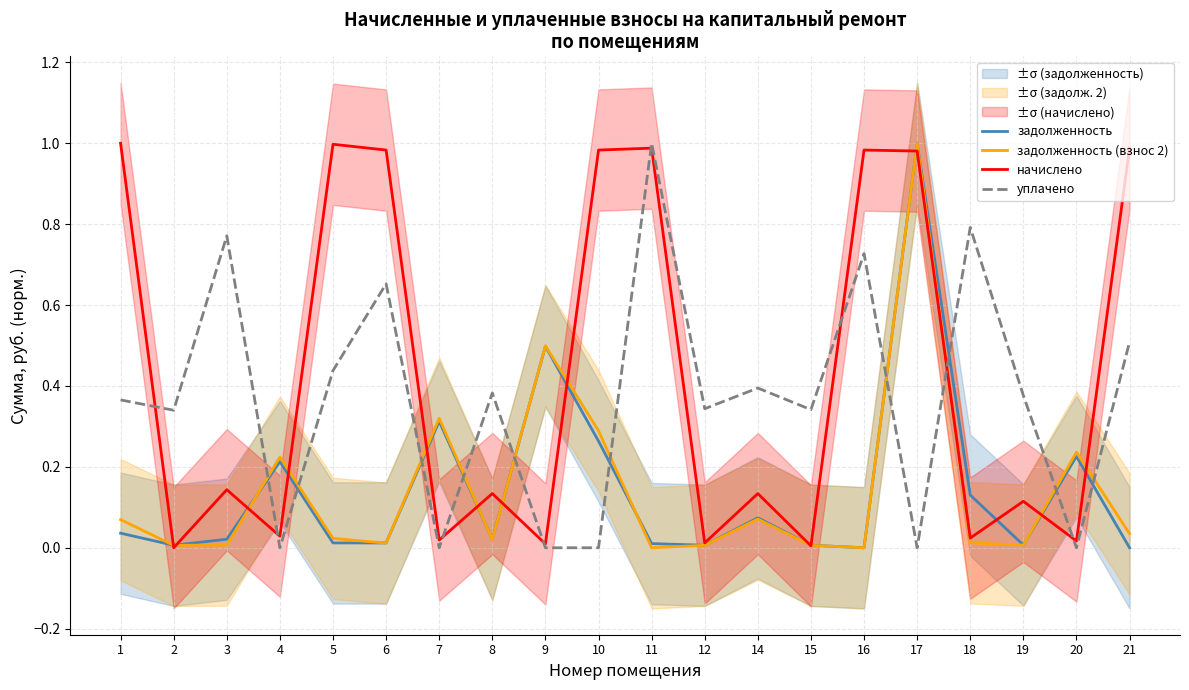

The уплачено series shows 0.8 at 18. True or false?

True